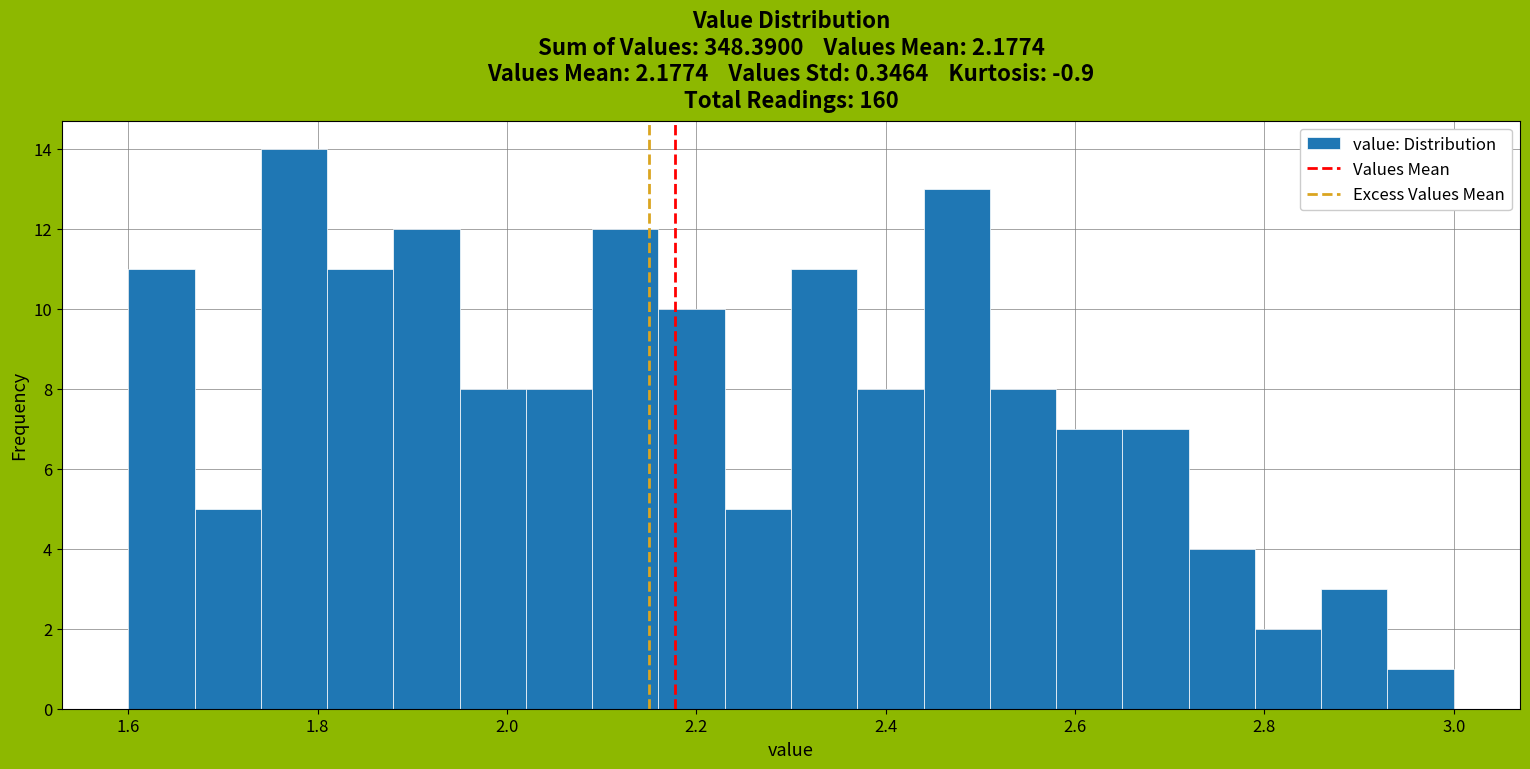

Around what value on the x-axis is the tallest bar? Give the approximate position of its centre, as read against the axis.

1.78